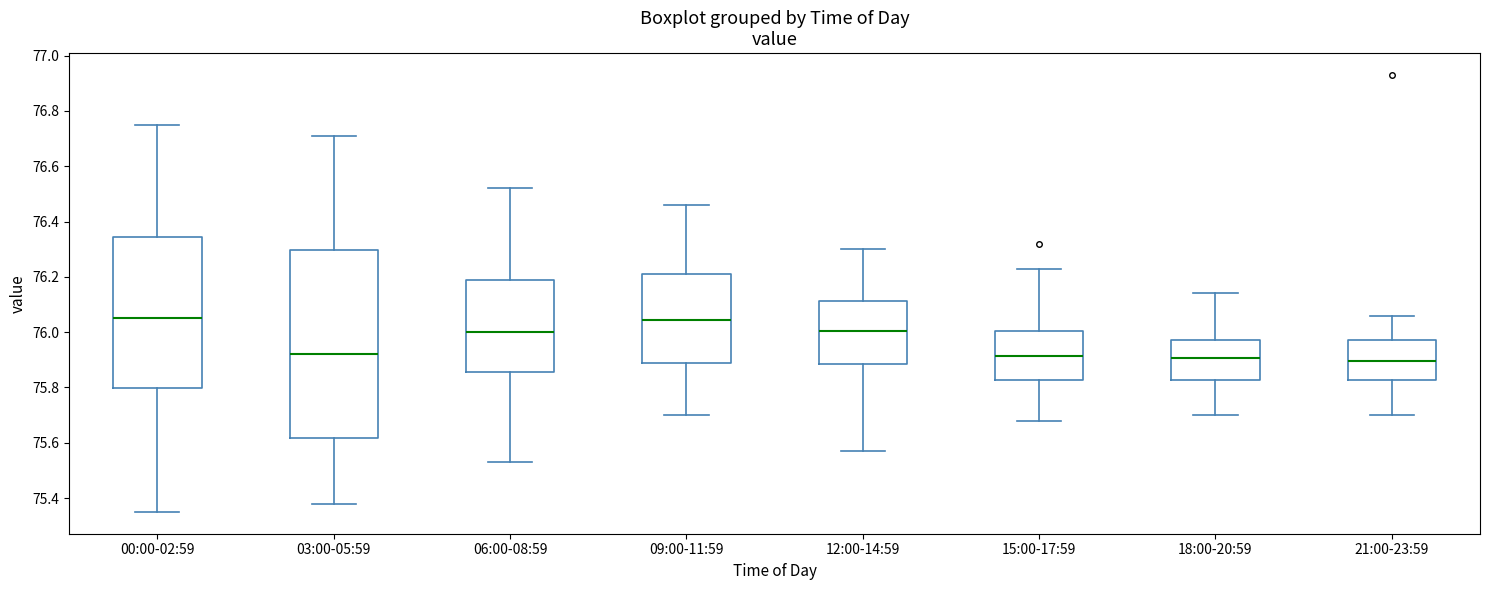

Reading left to right, transcribe this box plot: for each box, give where its median line is, the range the box spans, and where its two whiskers end, as read against the y-axis. The values are not printed on the chart, so give them approximately, as read against the axis.

00:00-02:59: median 76.06, box 75.80 to 76.34, whiskers 75.36 to 76.76
03:00-05:59: median 75.92, box 75.62 to 76.30, whiskers 75.38 to 76.72
06:00-08:59: median 76.00, box 75.86 to 76.20, whiskers 75.54 to 76.52
09:00-11:59: median 76.04, box 75.88 to 76.22, whiskers 75.70 to 76.46
12:00-14:59: median 76.00, box 75.88 to 76.12, whiskers 75.58 to 76.30
15:00-17:59: median 75.92, box 75.82 to 76.00, whiskers 75.68 to 76.24
18:00-20:59: median 75.90, box 75.82 to 75.98, whiskers 75.70 to 76.14
21:00-23:59: median 75.90, box 75.82 to 75.98, whiskers 75.70 to 76.06